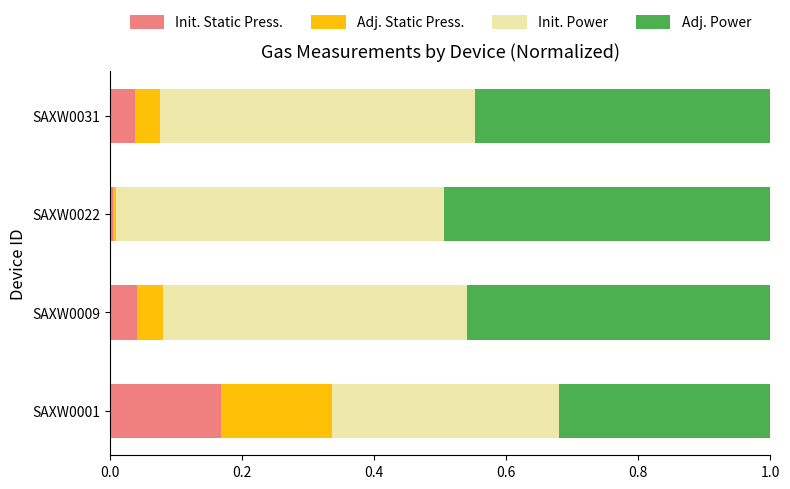

Is it true that Init. Static Press. equals 0.1 at SAXW0001?

False